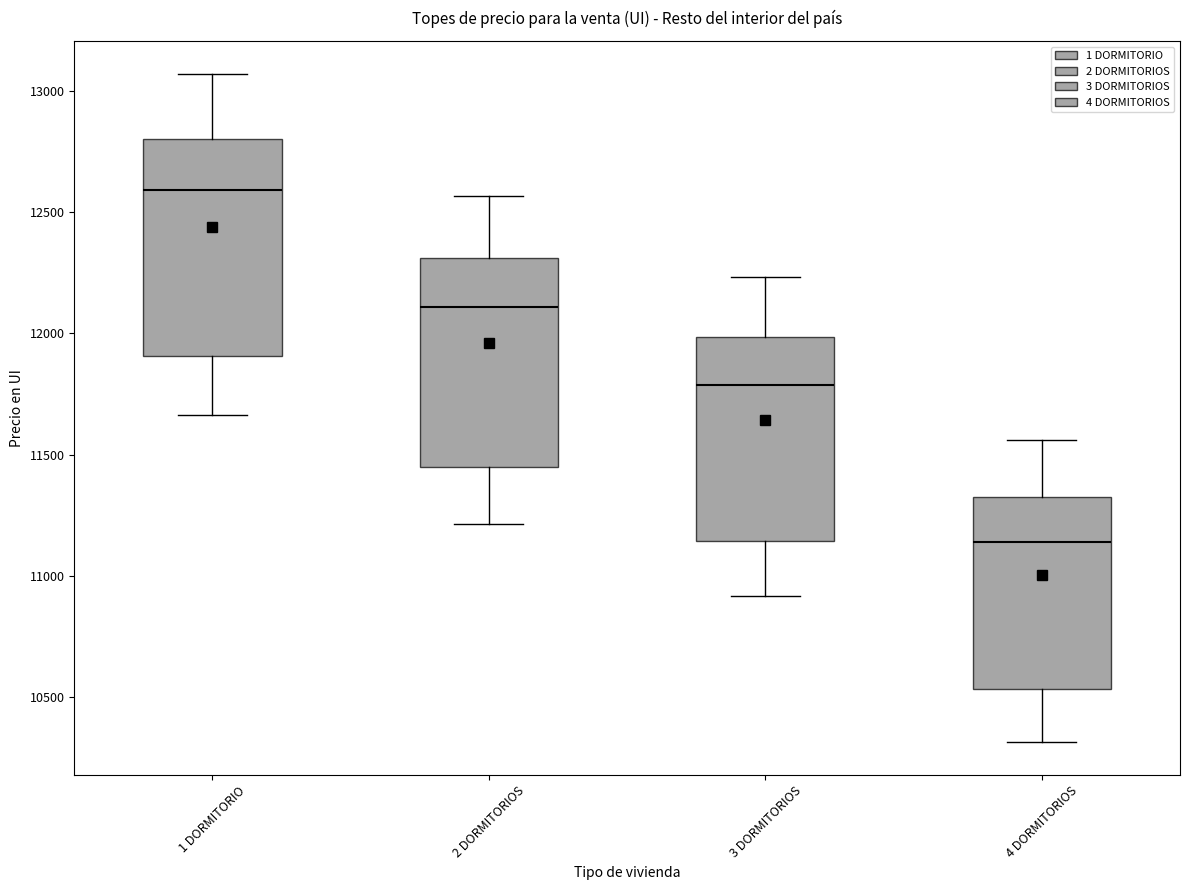

Reading left to right, read every box against the y-axis: the position of its median line, the range the box covers, and the ends of its whiskers. The values are not printed on the chart, so give them approximately, as read against the axis.

1 DORMITORIO: median 12600, box 11900 to 12800, whiskers 11650 to 13050
2 DORMITORIOS: median 12100, box 11450 to 12300, whiskers 11200 to 12550
3 DORMITORIOS: median 11800, box 11150 to 12000, whiskers 10900 to 12250
4 DORMITORIOS: median 11150, box 10550 to 11350, whiskers 10300 to 11550